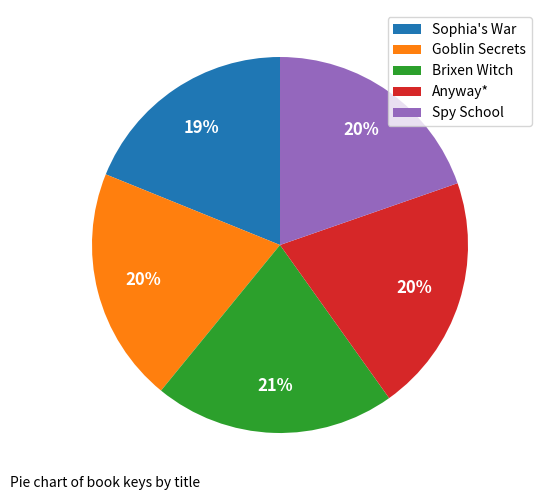

Does Goblin Secrets account for over 50% of the chart?

No